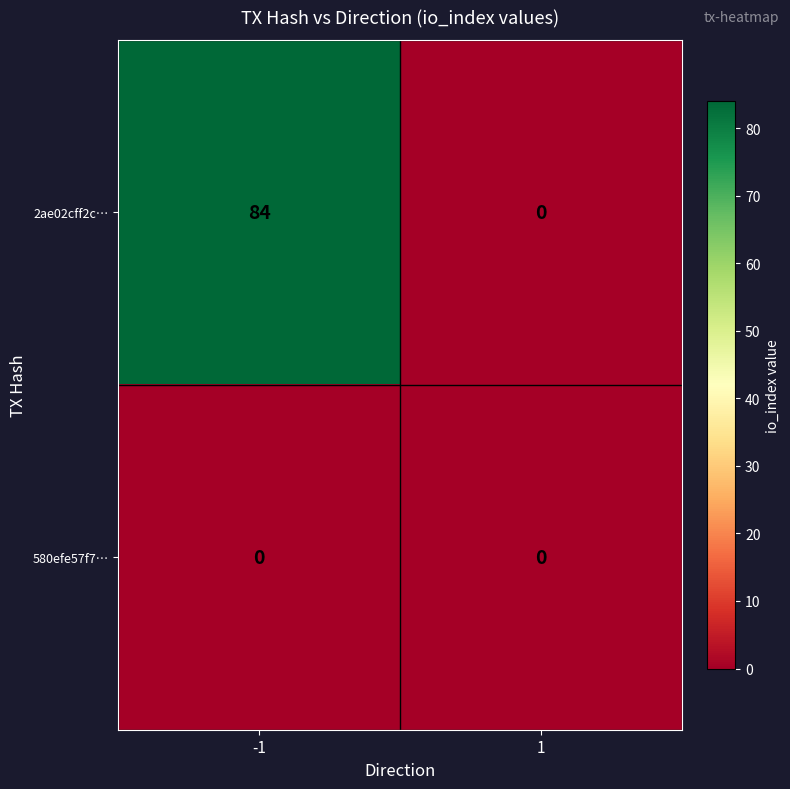

What is the maximum value shown in the chart?

84